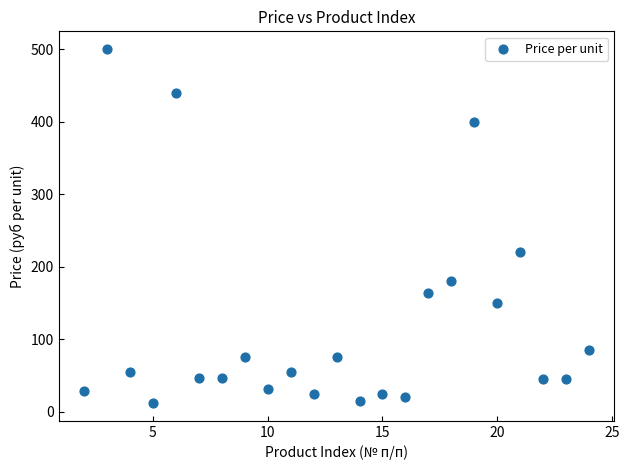

What is the range of X values (max minus min)?

22.0